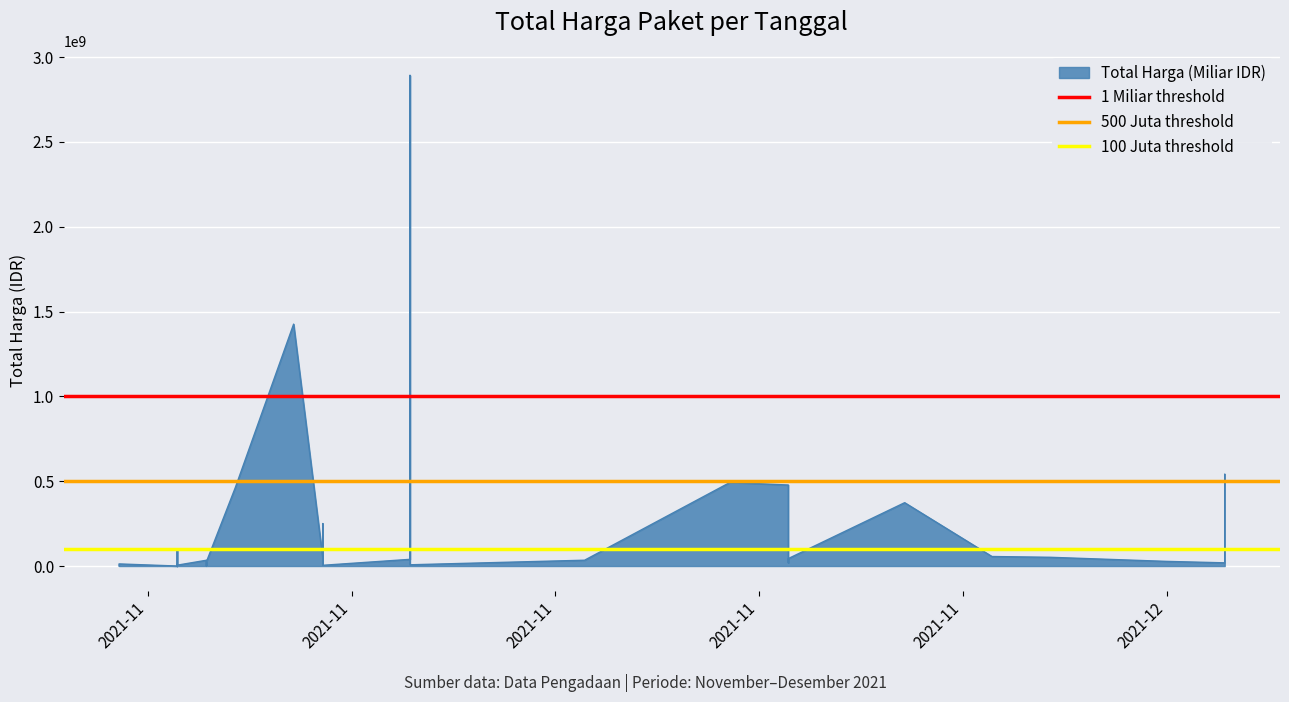

How many data points does each series have?

2